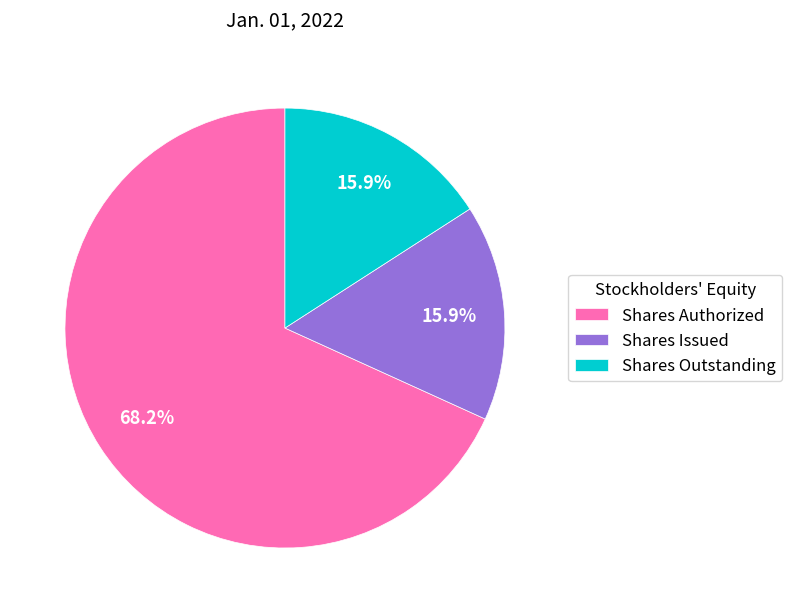

How many slices are in this pie chart?

3